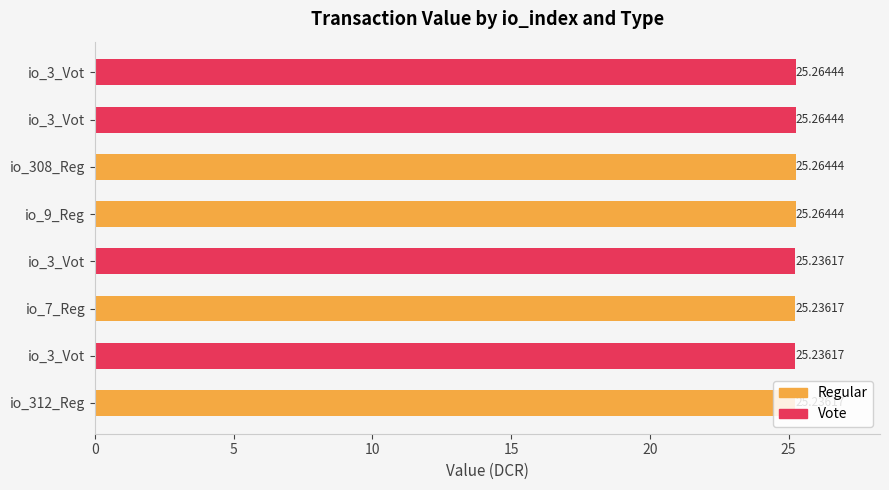

Rank the series at 10 from highest to lowest value.

Regular, Vote